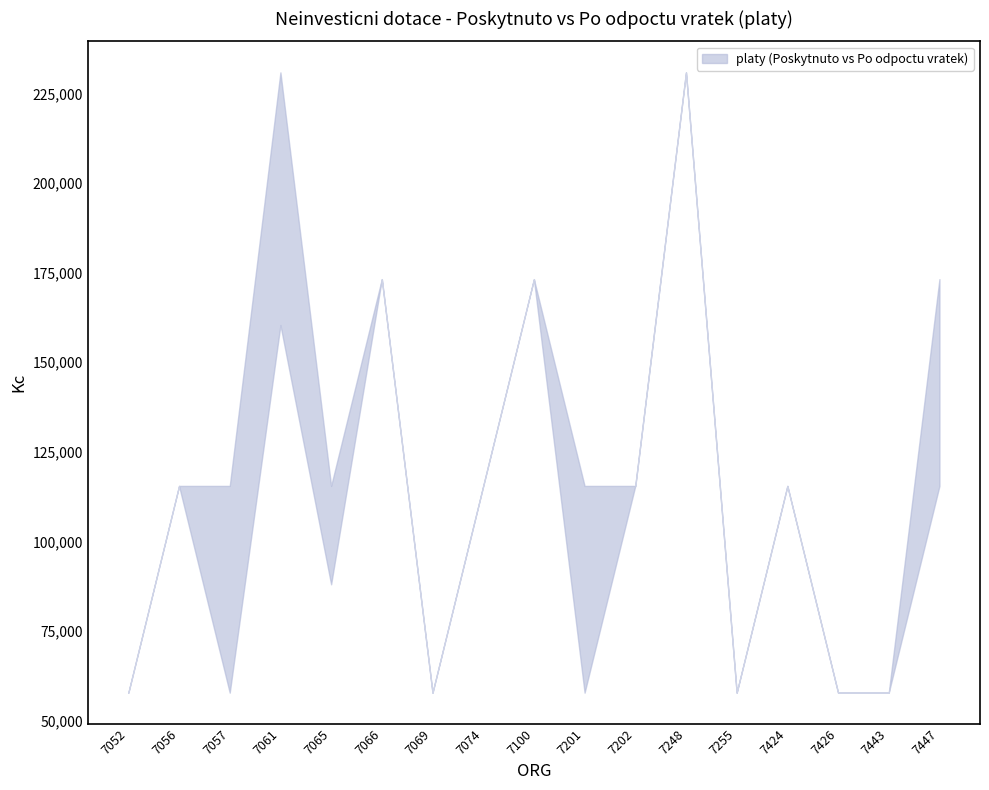

What is the minimum value for platy_lower?

57740